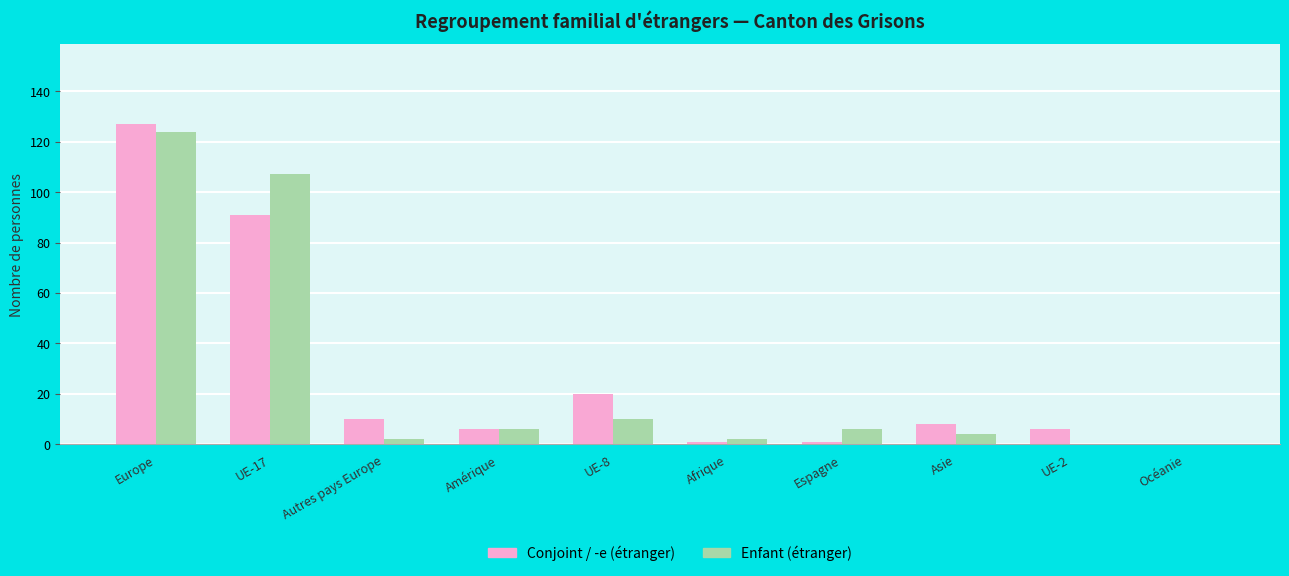

What is the total value across all series at UE-8?

30